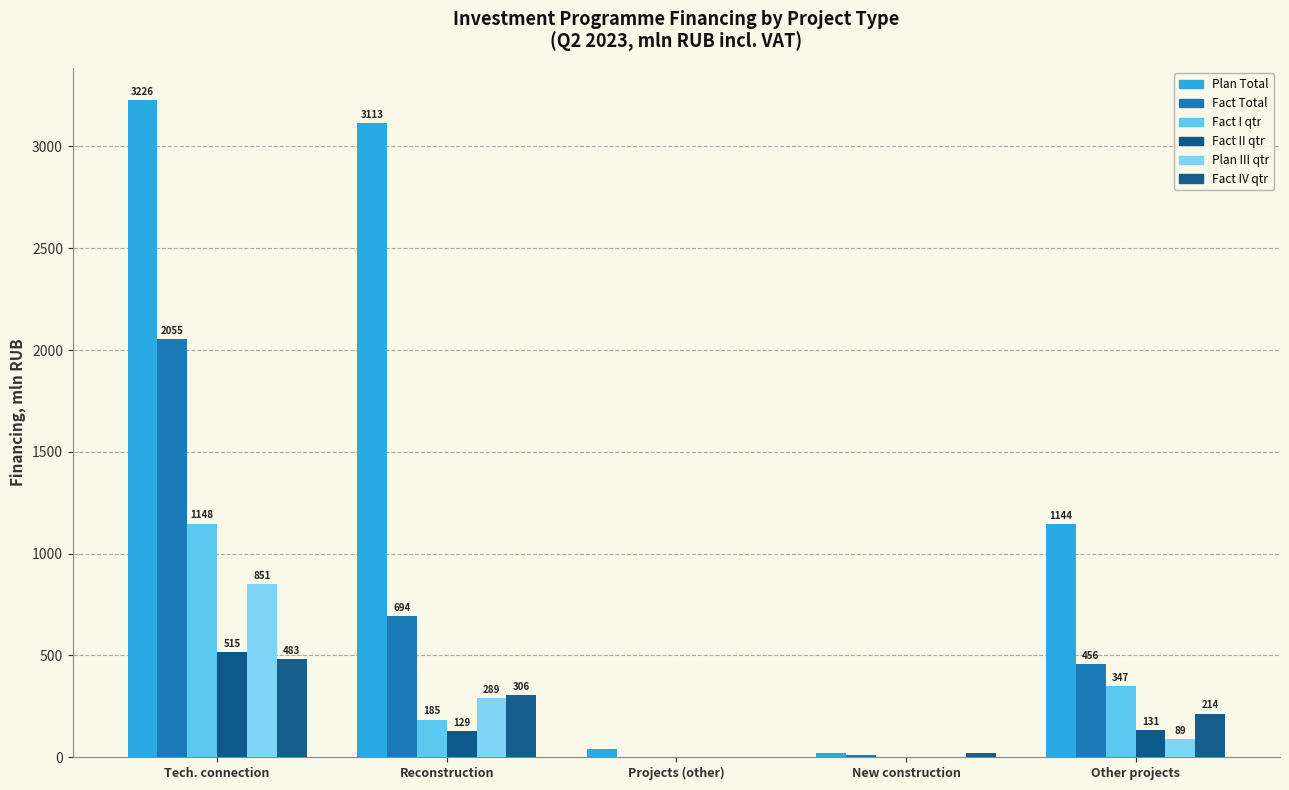

Which category has the lowest value across all series?

Projects (other)